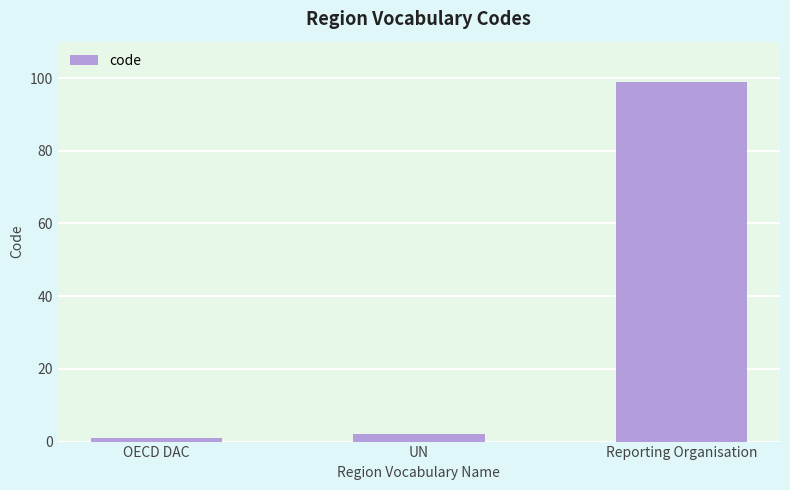

The value at Reporting Organisation is 50. True or false?

False